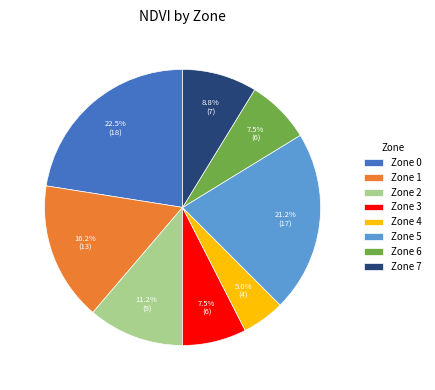

Does Zone 4 represent more than half of the total?

No